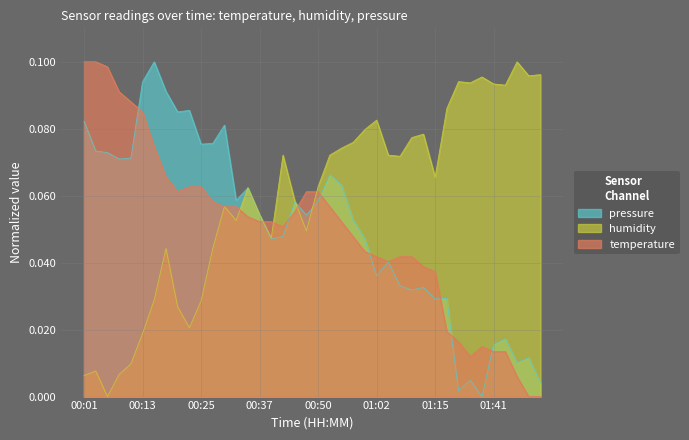

What position from the left is 37?

38